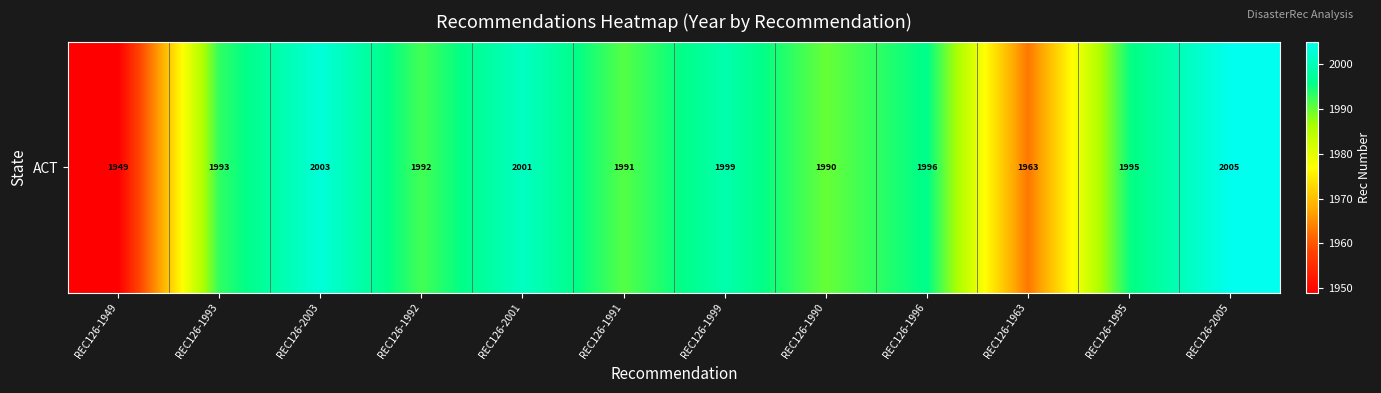

The value at REC126-2005 is 2627. True or false?

False